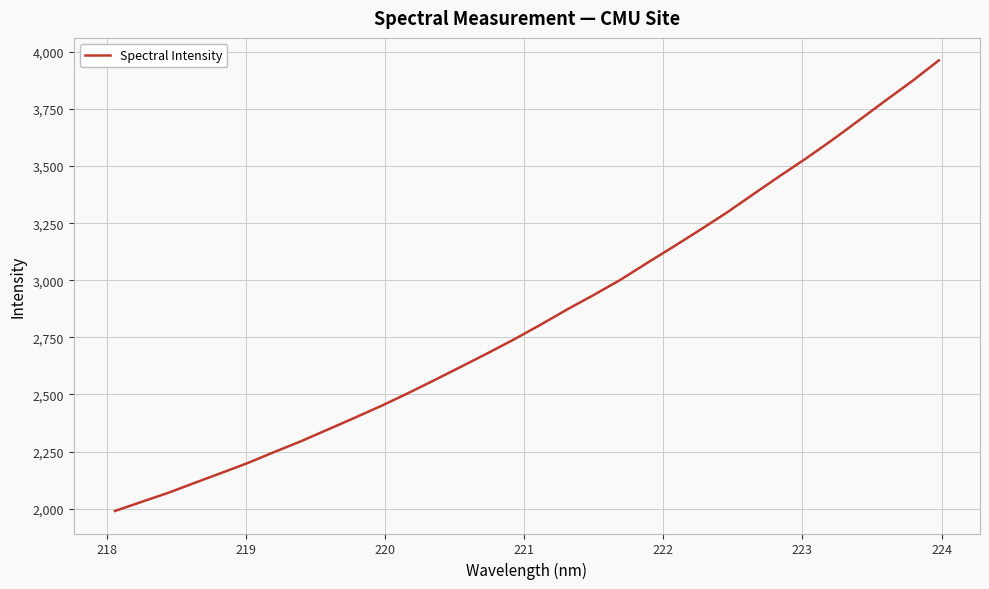

What is the difference between the maximum and minimum values?

1973.2